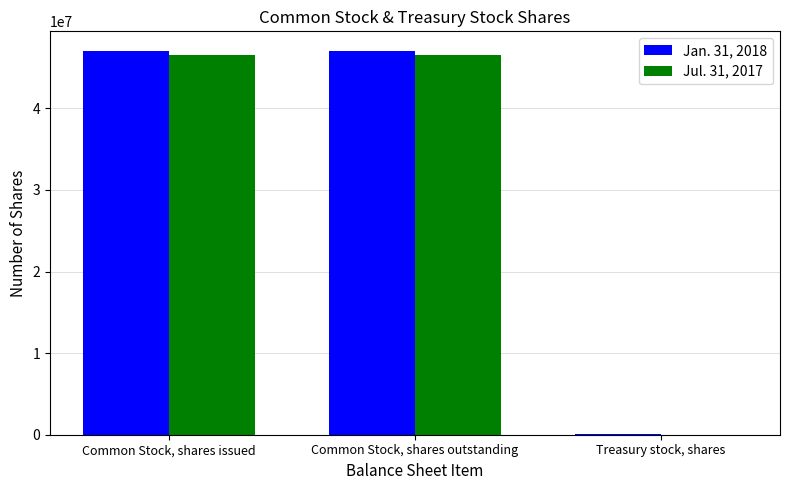

Is the value of Jul. 31, 2017 at Treasury stock, shares greater than the value of Jan. 31, 2018 at Common Stock, shares outstanding?

No